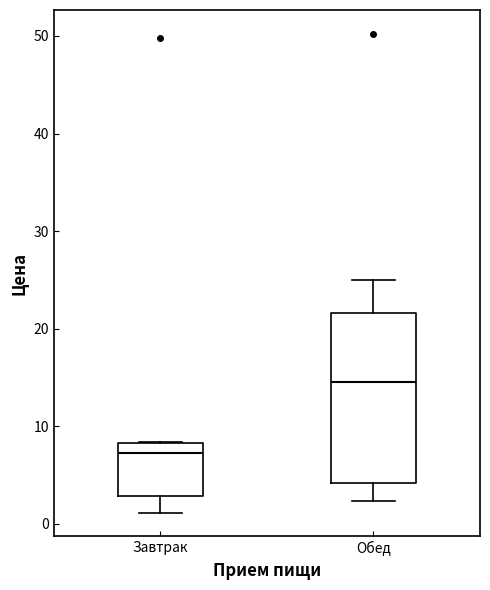

Which box is the tallest, from its lower edge to its upper edge?

Обед